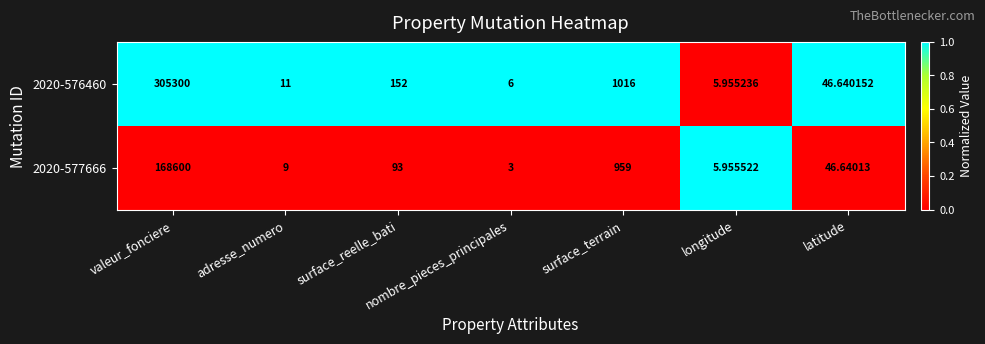

List the labels in order of 2020-577666 value, smallest first.

nombre_pieces_principales, longitude, adresse_numero, latitude, surface_reelle_bati, surface_terrain, valeur_fonciere